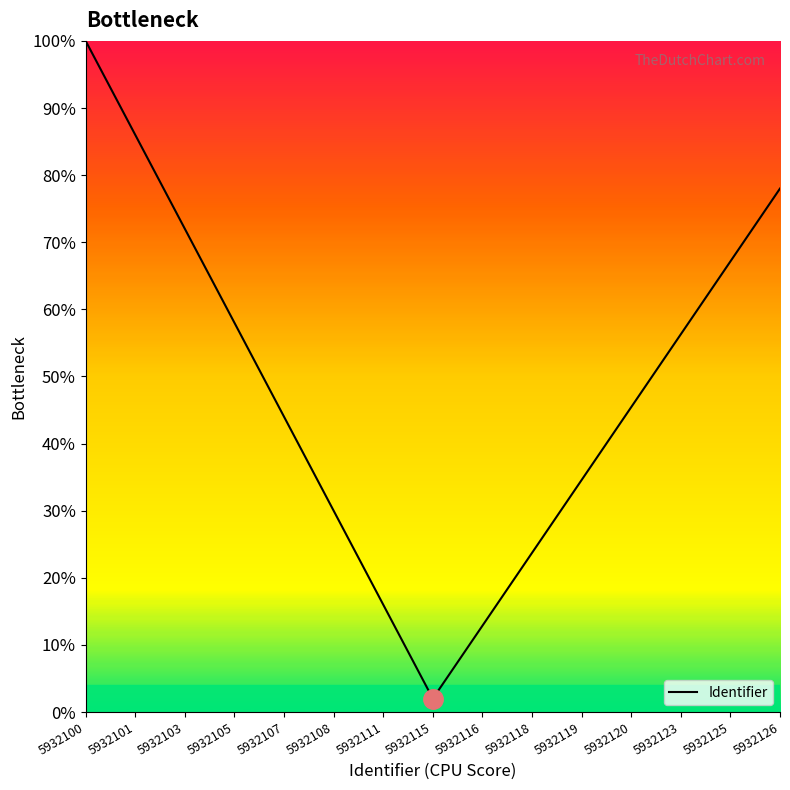

List the labels in order of value, smallest first.

5932115, 5932116, 5932111, 5932118, 5932108, 5932119, 5932107, 5932120, 5932123, 5932105, 5932125, 5932103, 5932126, 5932101, 5932100